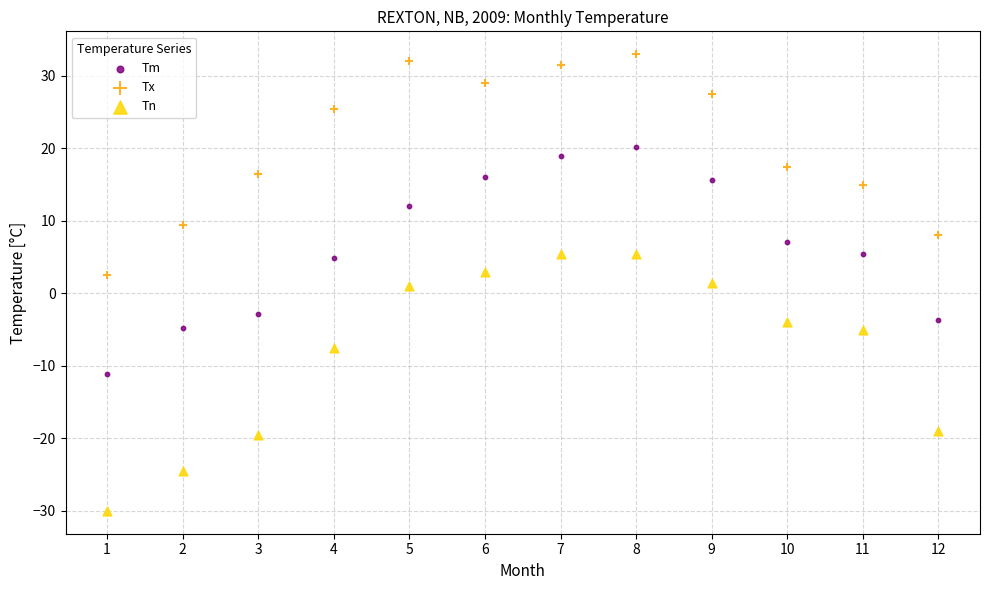

Which series reaches the maximum Y coordinate?

Tx